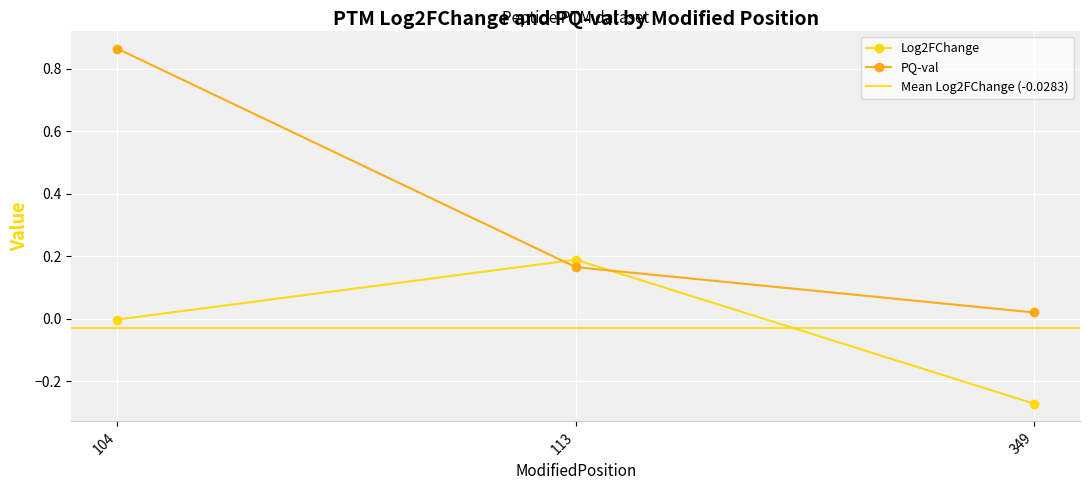

Between 113 and 349, which series saw the biggest shift?

Log2FChange